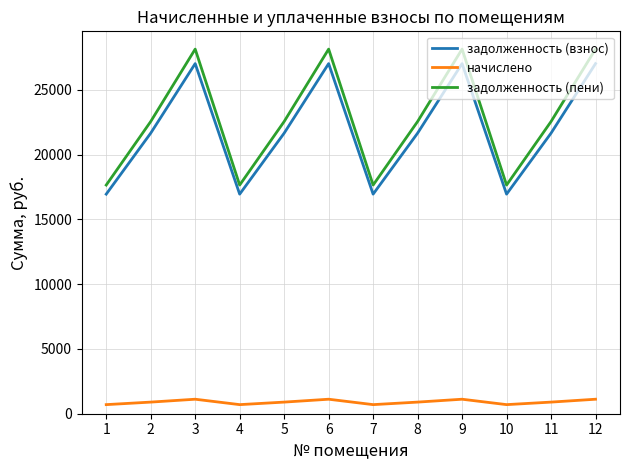

How many values in the задолженность (пени) series exceed 22557?

8